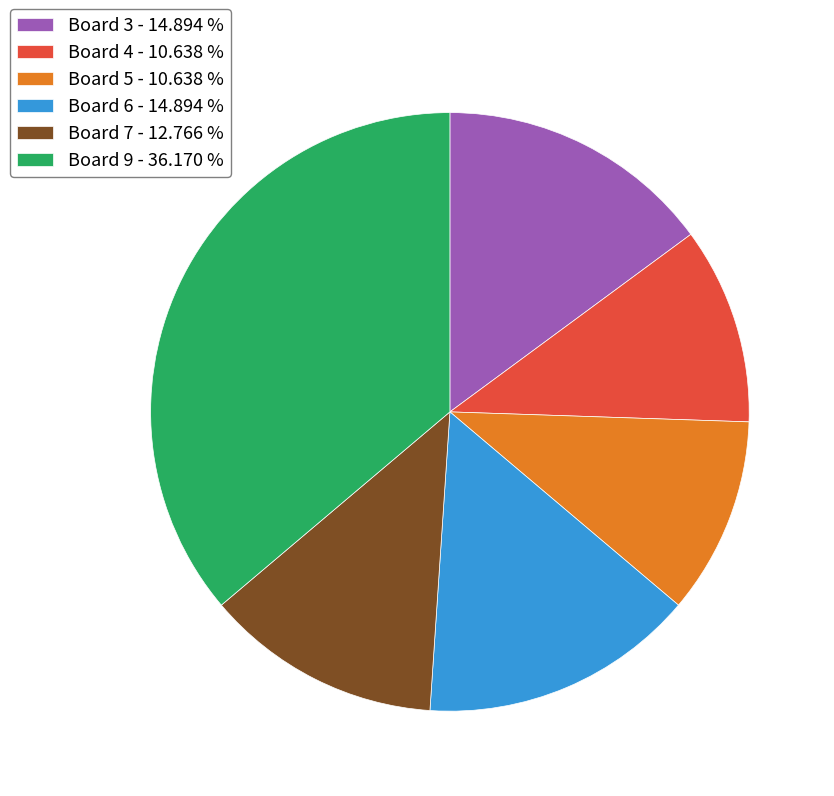

Between Board 4 and Board 6, which is larger?

Board 6